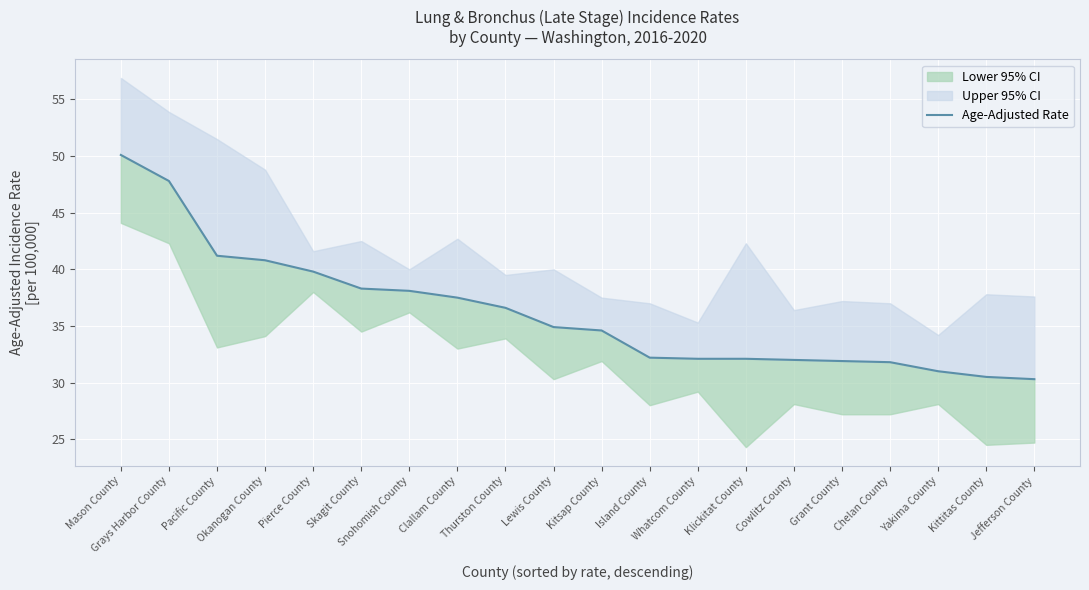

What is the value of the 11th point from the left?

34.6